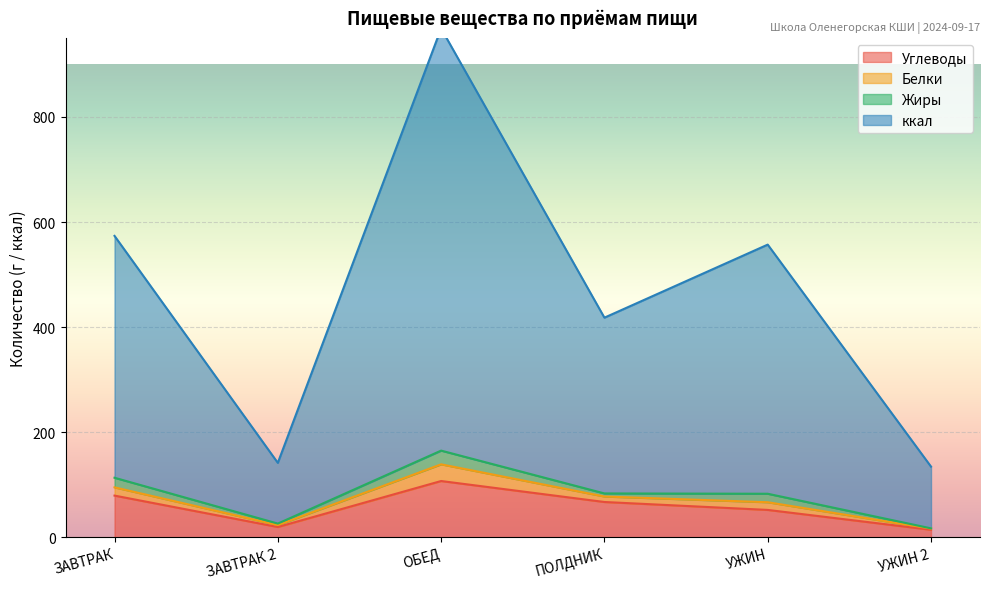

What is the label of the 3rd point from the right?

ПОЛДНИК